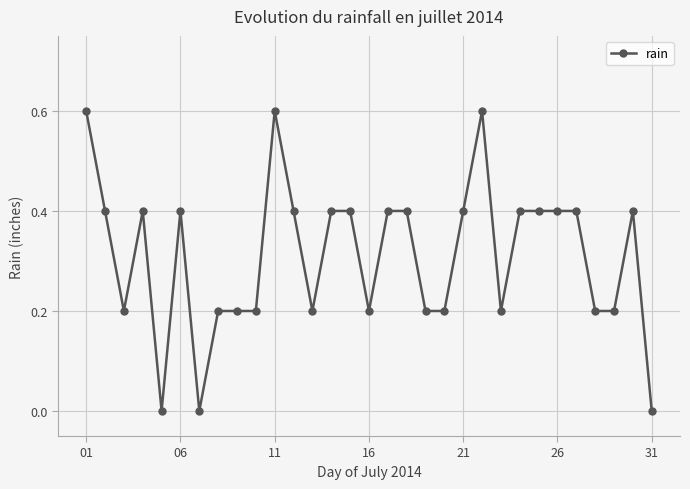

True or false: there are more than 2 points higher than both neighbors.

True